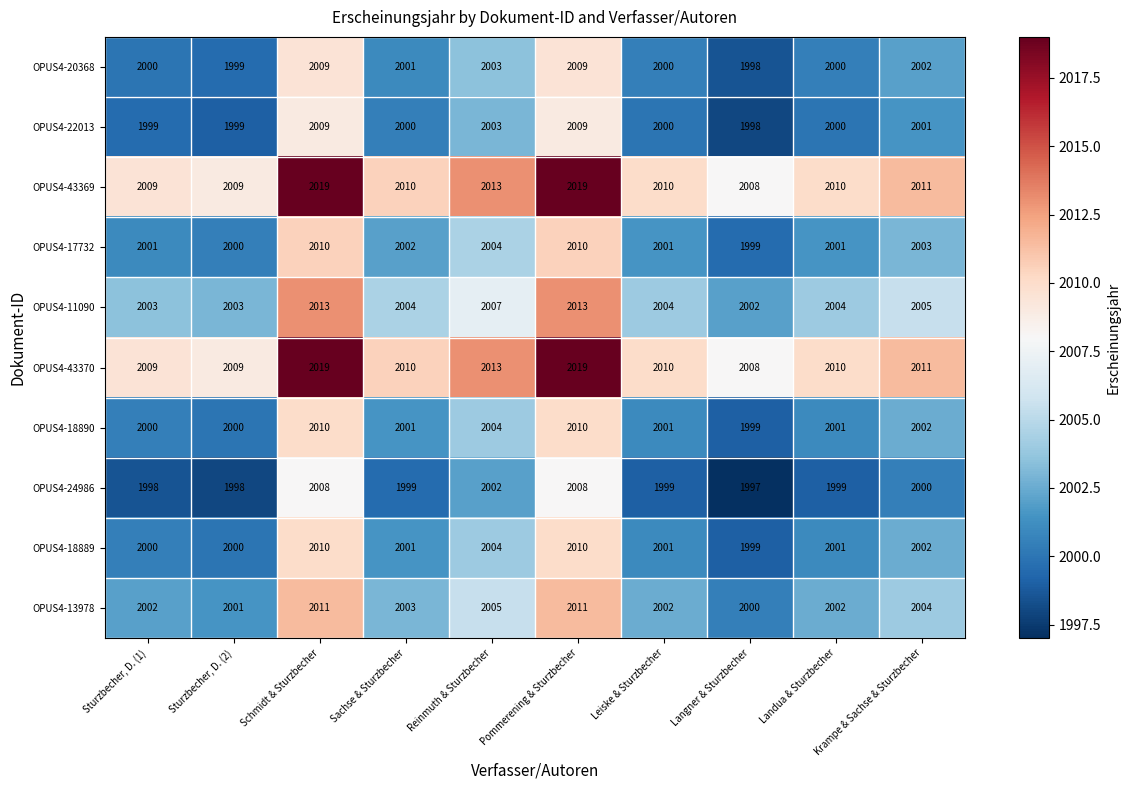

What is the maximum value shown in the chart?

2019